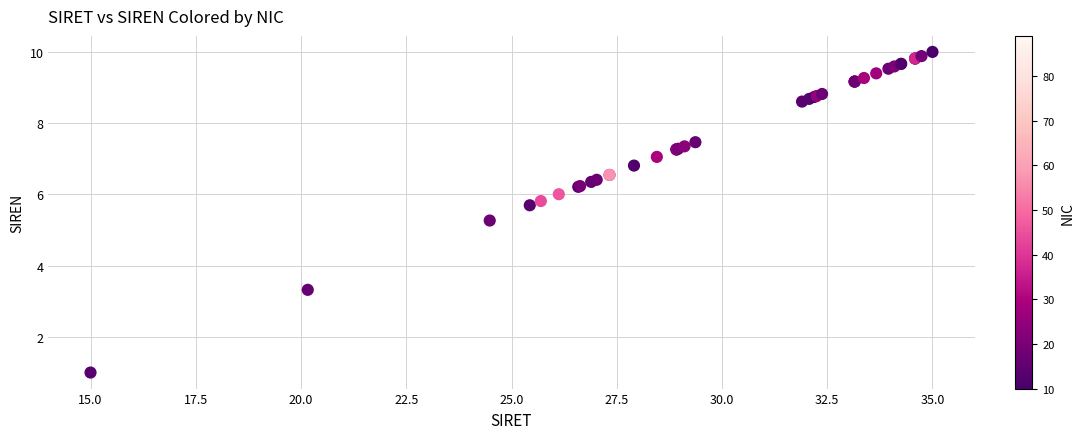

What Y value in the scatter plot is closest to 5?

5.3